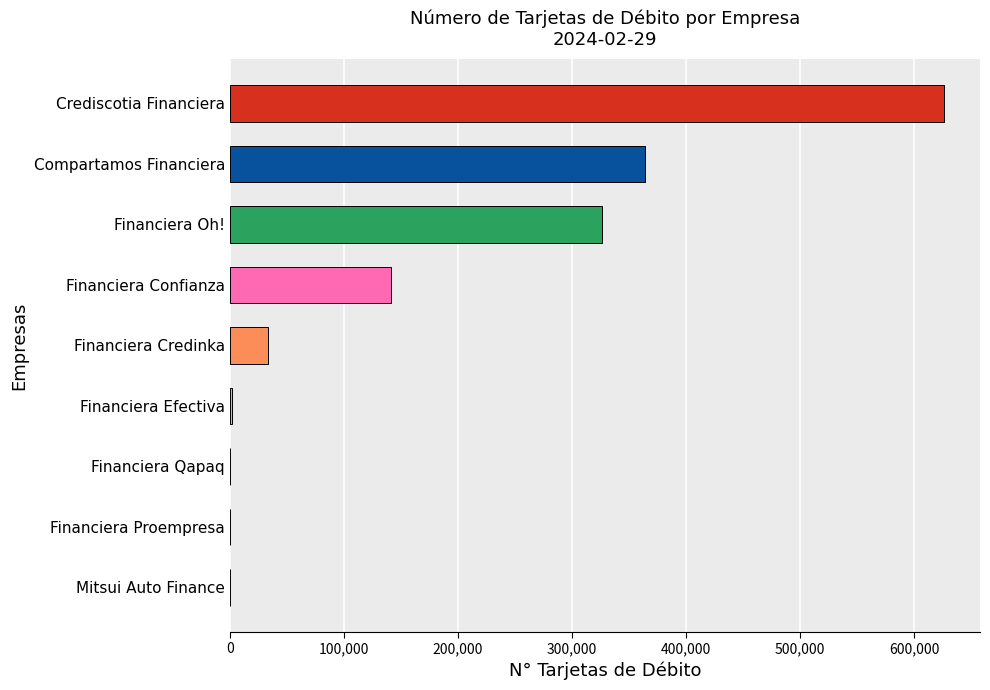

True or false: the data shows 325991 at Financiera Oh!.

True